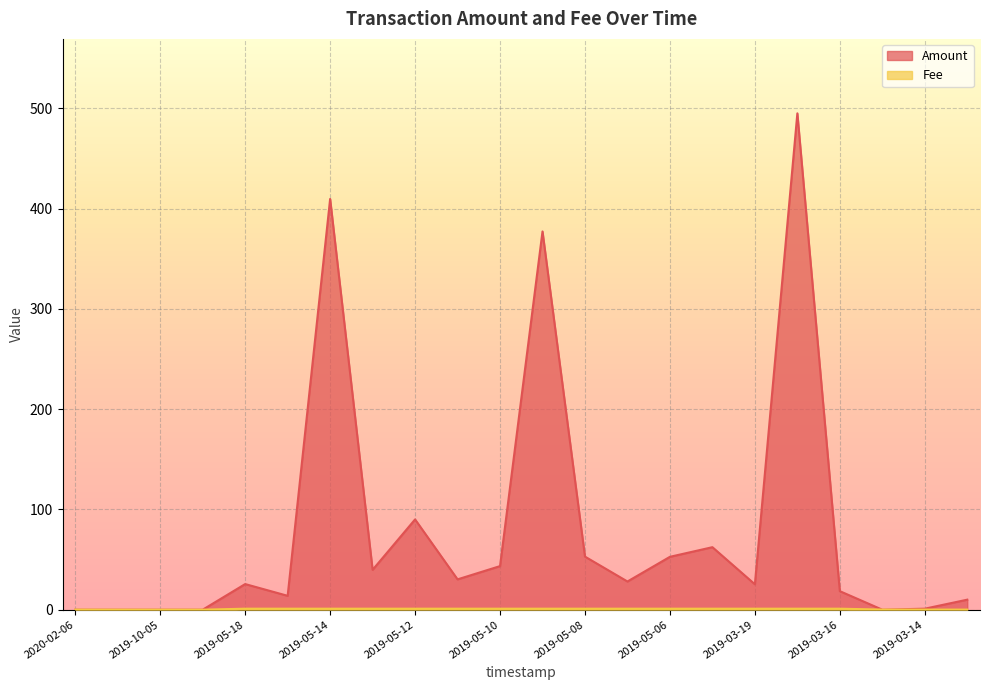

The value of Amount at 2019-05-09 is 377.2. True or false?

True